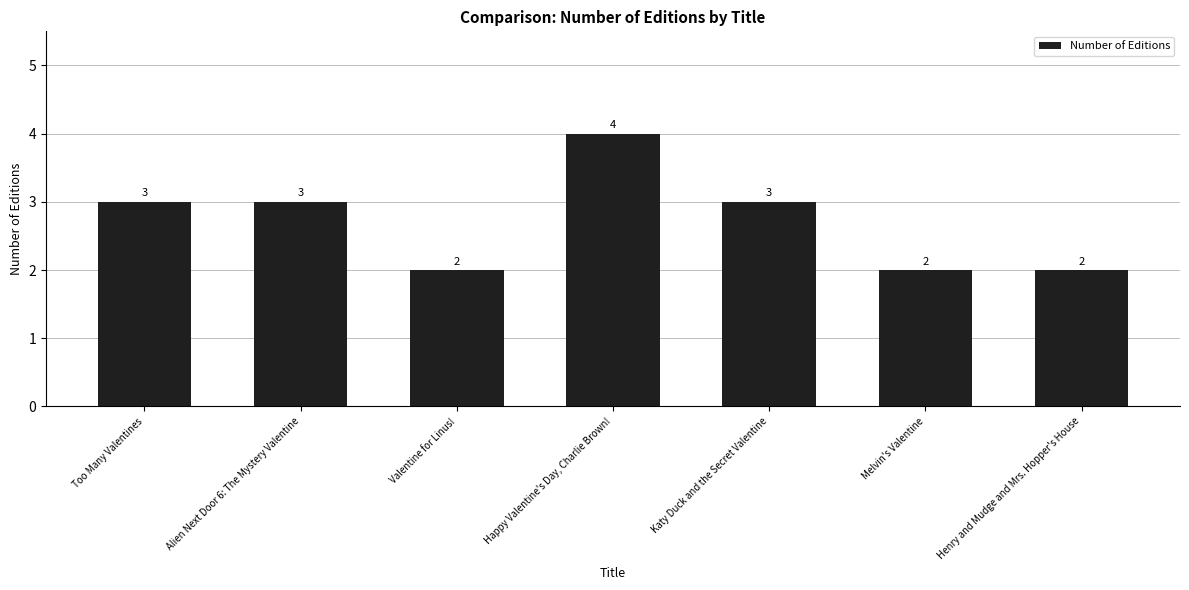

Read the value at Henry and Mudge and Mrs. Hopper's House.

2